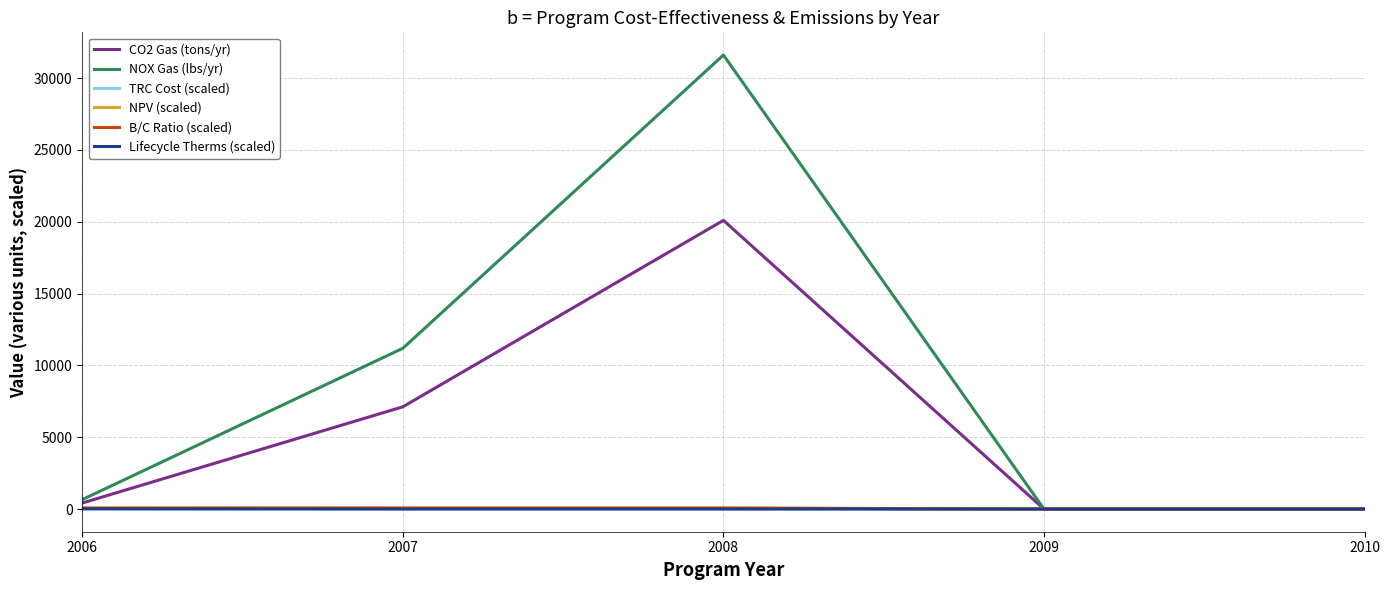

How many categories are shown in the chart?

5